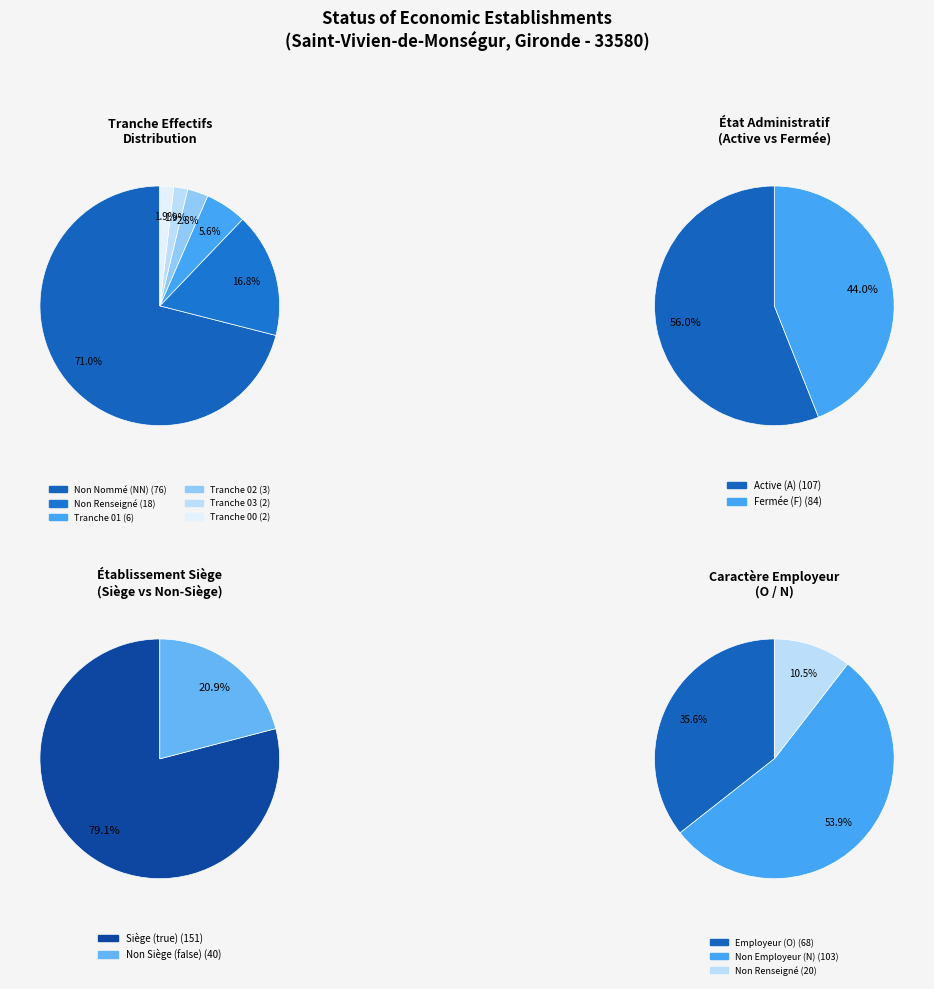

Which category has the biggest portion of the pie?

NN